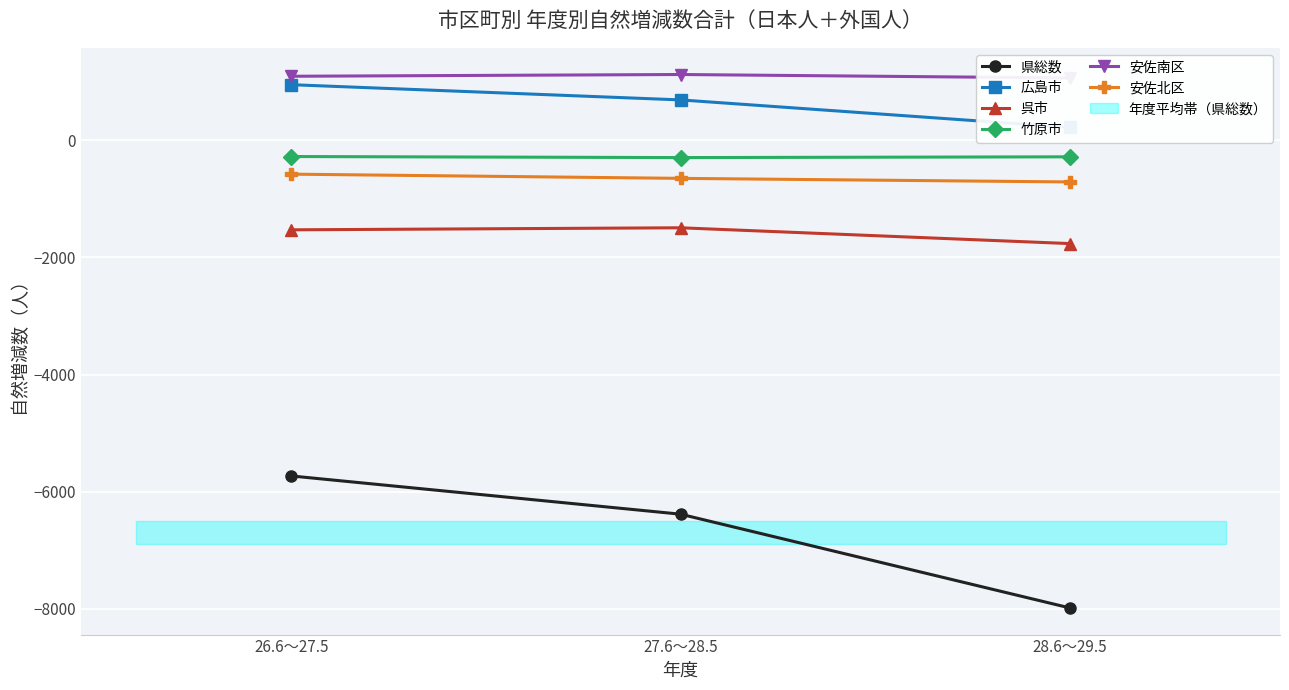

What is the value of the 広島市 point at the 1st from the left?

951